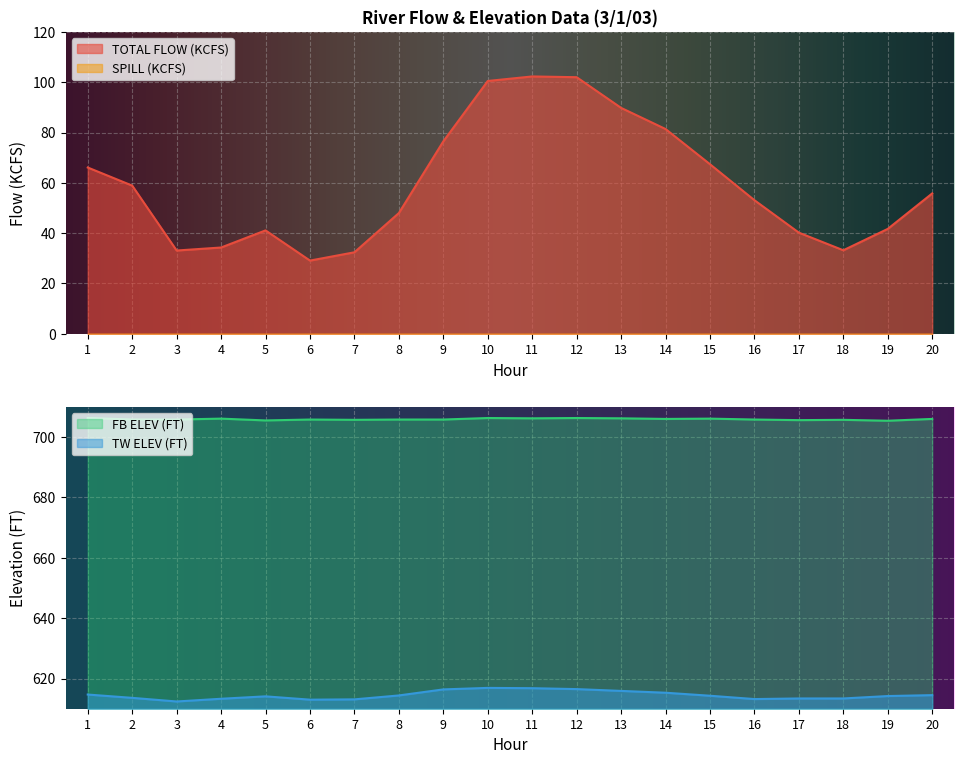

Which series has the largest total across all categories?

FB ELEV (FT)